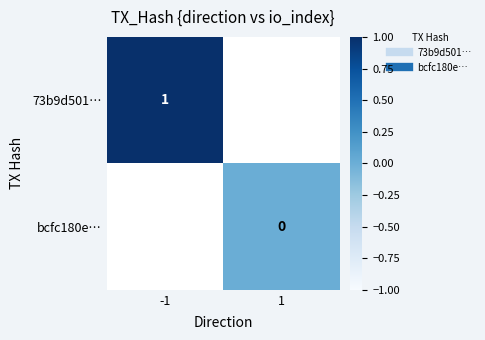

What is the maximum value for 73b9d501…?

1.0